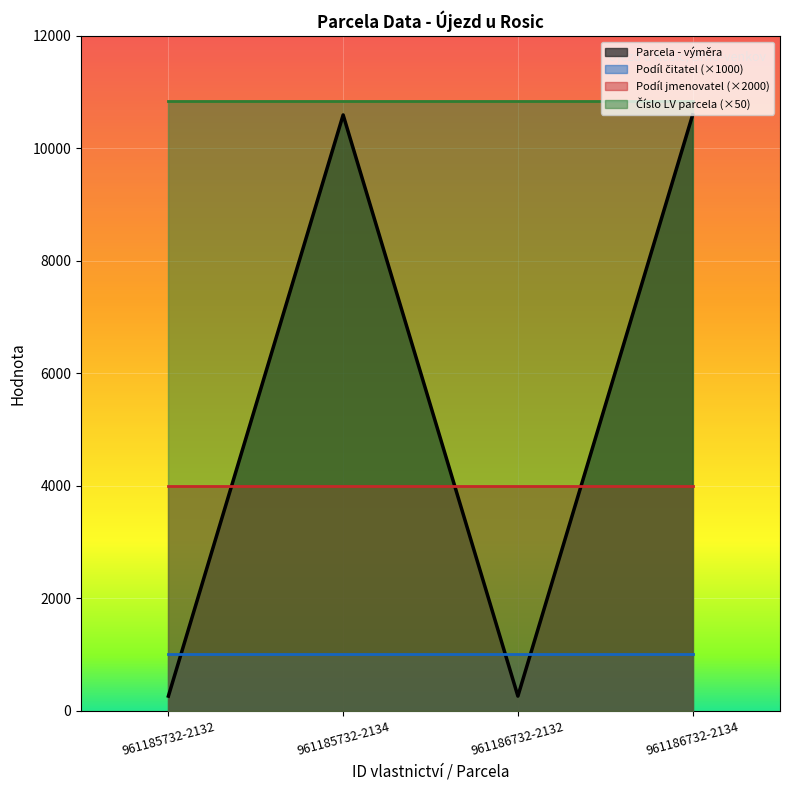

At how many categories does at least one series exceed 7284?

4